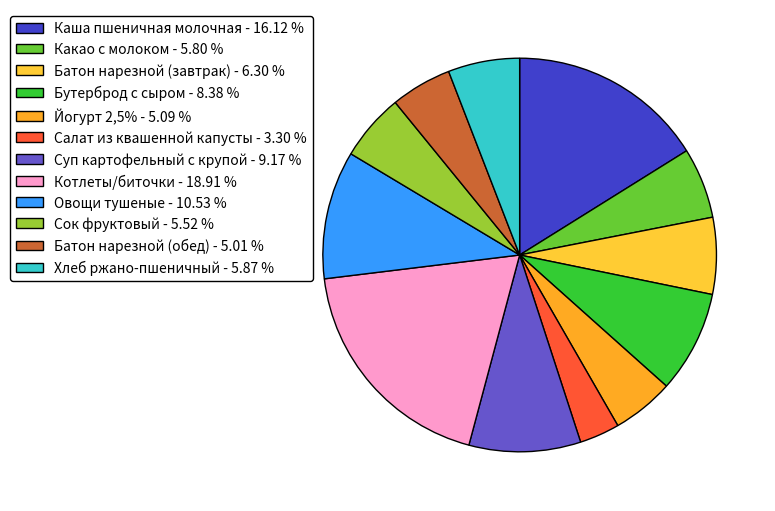

Does Овощи тушеные represent more than half of the total?

No